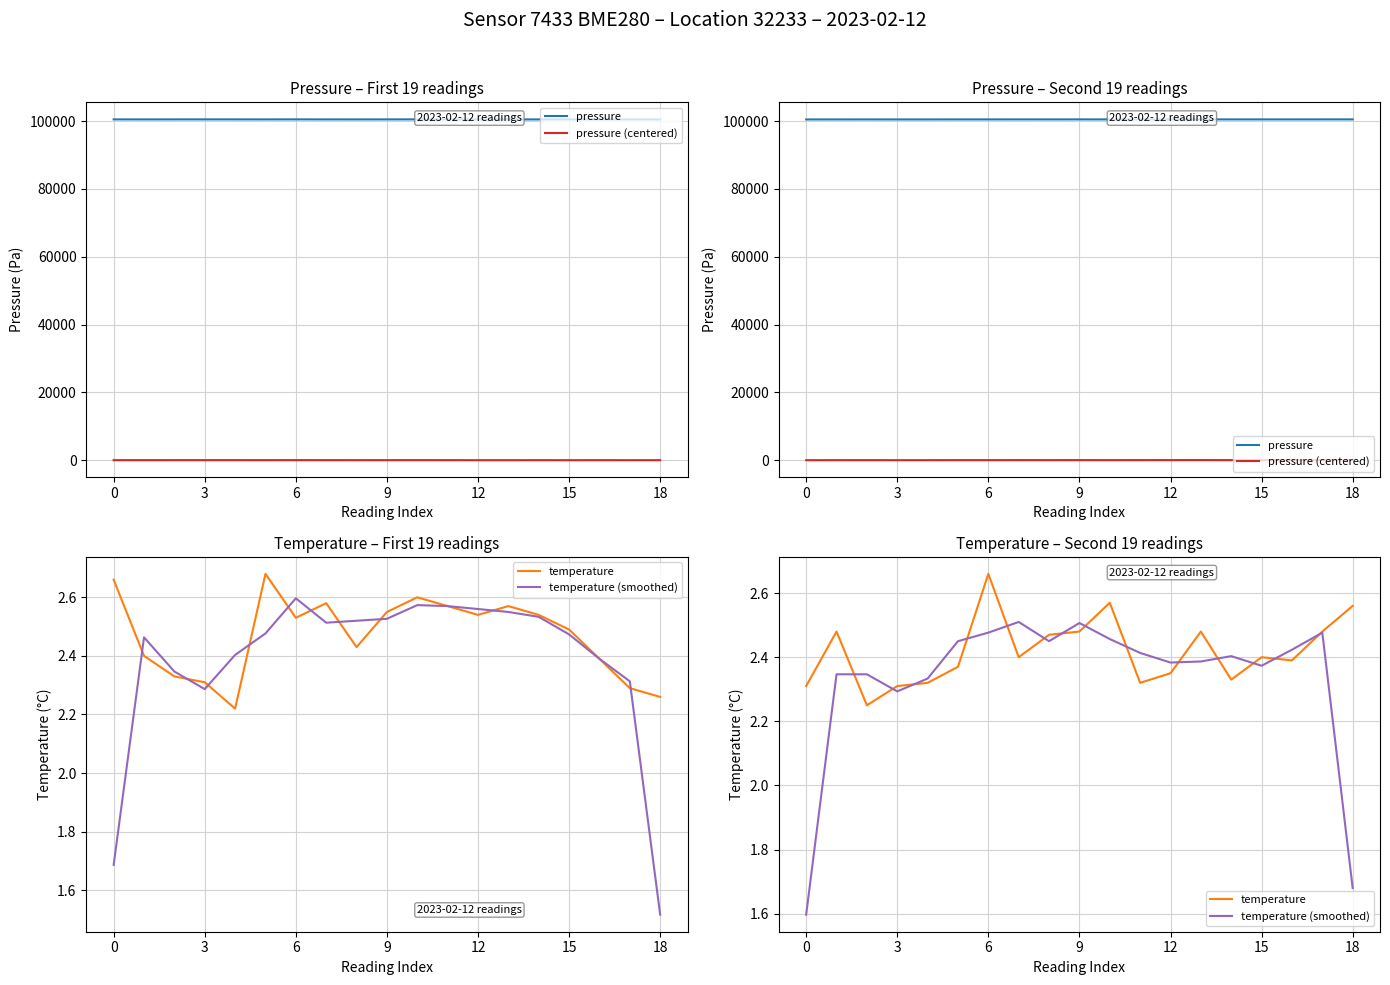

Where is pressure nearest to the value 100513?

6